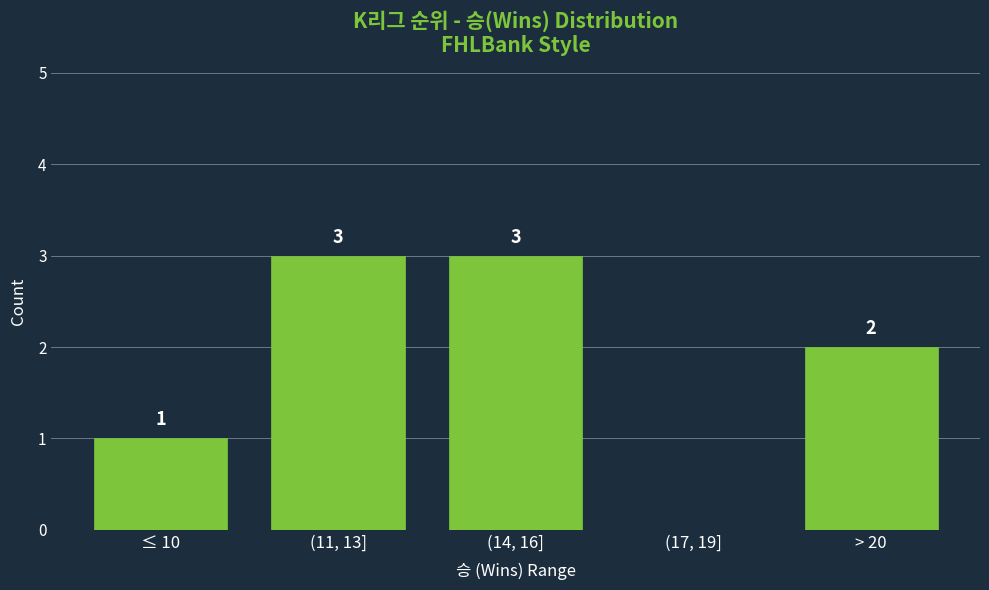

Reading right to left, transcribe all the data shown in this chart.

> 20=2	(17, 19]=0	(14, 16]=3	(11, 13]=3	≤ 10=1